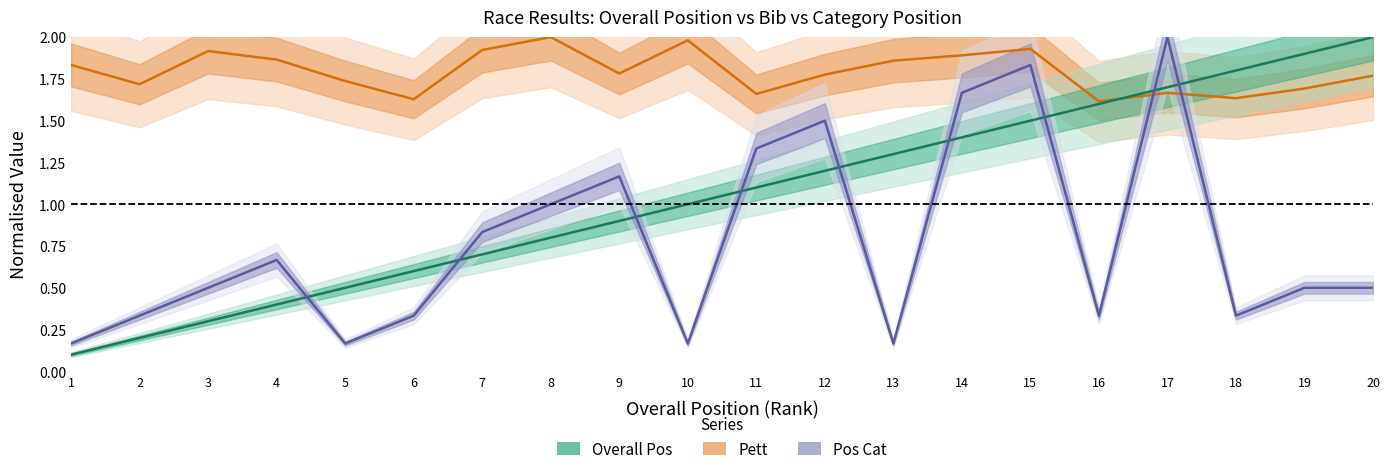

Where is Pos Cat (normalised) nearest to the value 1?

8